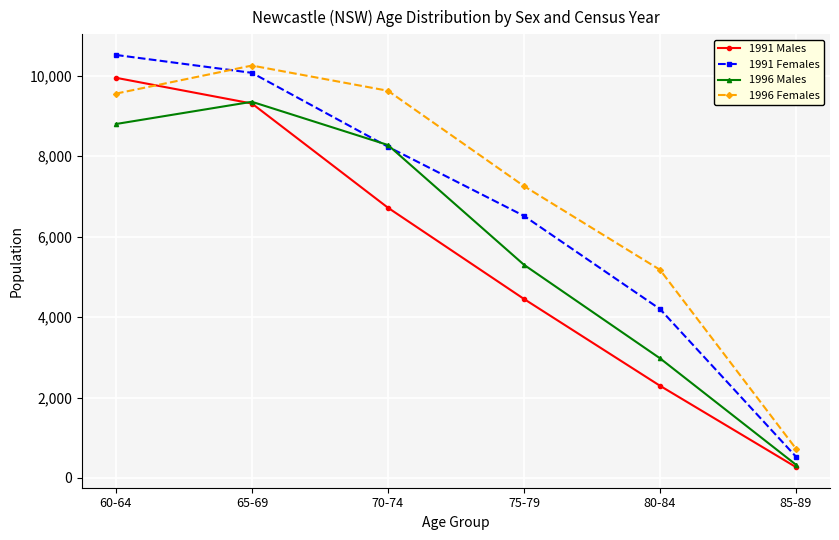

What is the difference between the maximum and minimum values in the 1996 Females series?

9528